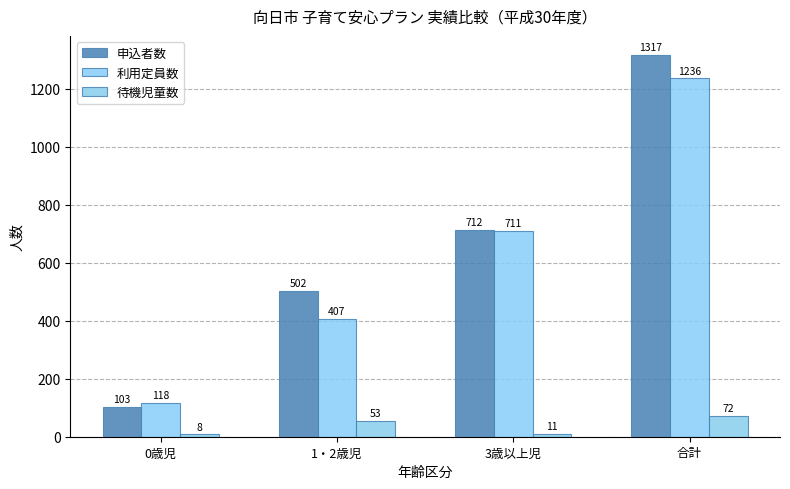

Which has a higher value, 0歳児 or 3歳以上児?

3歳以上児